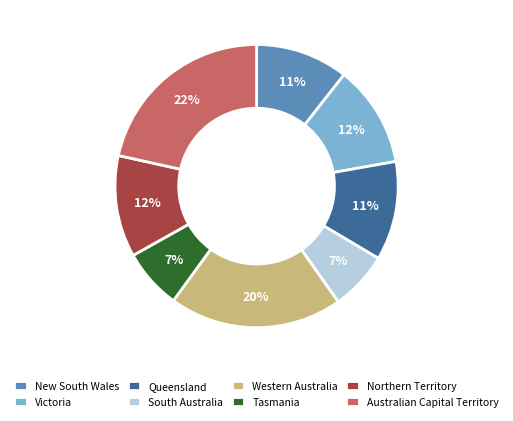

To the nearest percent, what is the average slice percentage?

12%